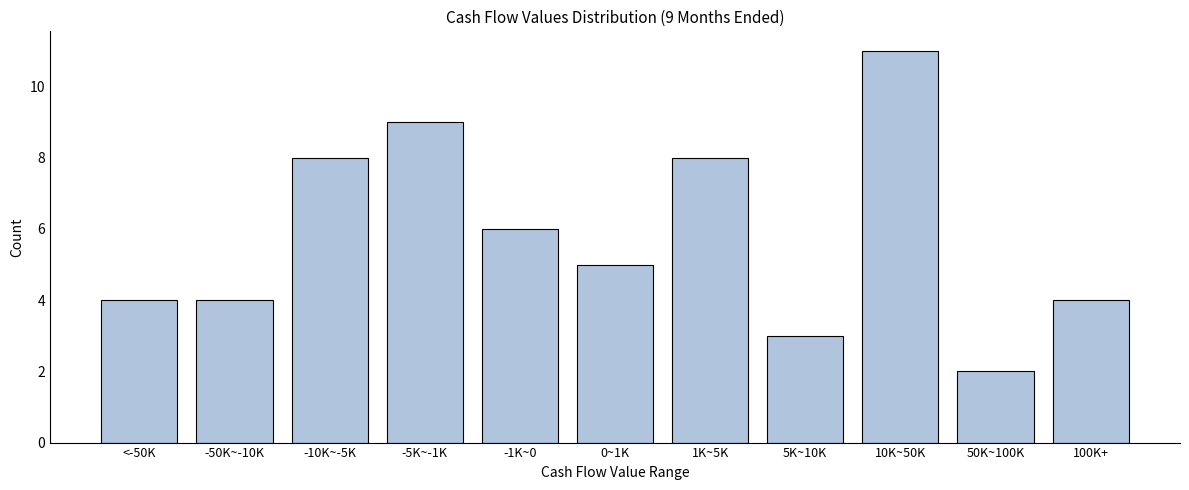

Reading left to right, transcribe all the data shown in this chart.

4	4	8	9	6	5	8	3	11	2	4